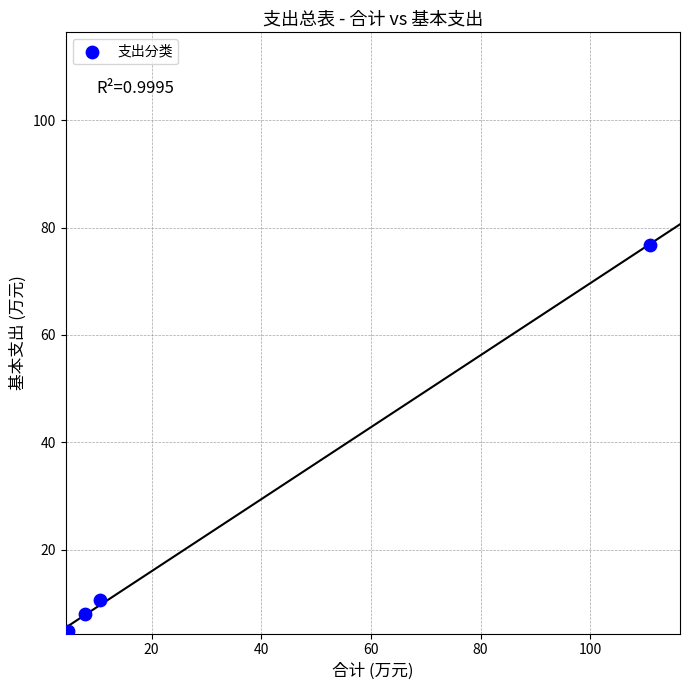

What is the average Y value?

25.0